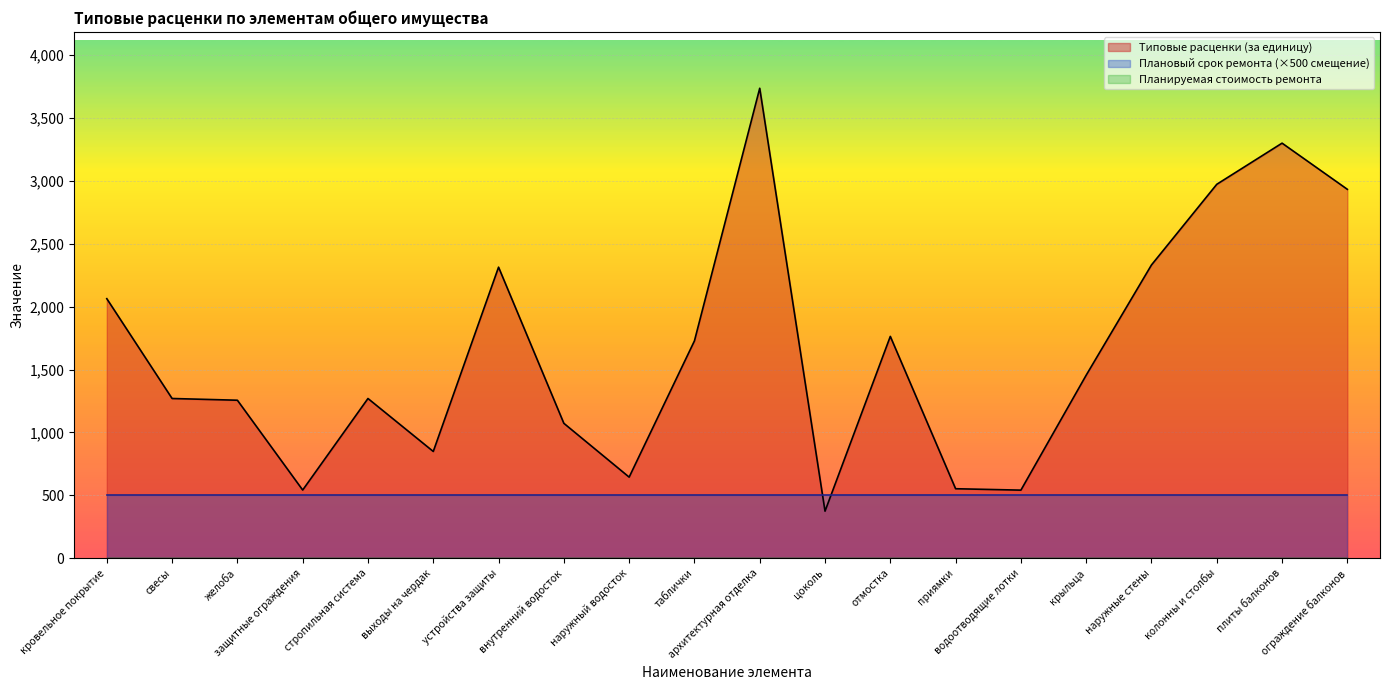

Reading right to left, list all the values displayed in this chart.

Типовые расценки (за единицу): ограждение балконов=2931.9	плиты балконов=3298.8	колонны и столбы=2971.8	наружные стены=2331.0	крыльца=1455.0	водоотводящие лотки=541.4	приямки=552.6	отмостка=1763.2	цоколь=374.2	архитектурная отделка=3735.1	таблички=1727.4	наружный водосток=644.9	внутренний водосток=1072.5	устройства защиты=2313.3	выходы на чердак=848.8	стропильная система=1269.7	защитные ограждения=542.3	желоба=1256.0	свесы=1269.7	кровельное покрытие=2062.8
Планируемая стоимость ремонта: ограждение балконов=0.0	плиты балконов=0.0	колонны и столбы=0.0	наружные стены=0.0	крыльца=0.0	водоотводящие лотки=0.0	приямки=0.0	отмостка=0.0	цоколь=0.0	архитектурная отделка=0.0	таблички=0.0	наружный водосток=0.0	внутренний водосток=0.0	устройства защиты=0.0	выходы на чердак=0.0	стропильная система=0.0	защитные ограждения=0.0	желоба=0.0	свесы=0.0	кровельное покрытие=0.0
Плановый срок ремонта: ограждение балконов=2024.0	плиты балконов=2024.0	колонны и столбы=2024.0	наружные стены=2024.0	крыльца=2024.0	водоотводящие лотки=2024.0	приямки=2024.0	отмостка=2024.0	цоколь=2024.0	архитектурная отделка=2024.0	таблички=2024.0	наружный водосток=2024.0	внутренний водосток=2024.0	устройства защиты=2024.0	выходы на чердак=2024.0	стропильная система=2024.0	защитные ограждения=2024.0	желоба=2024.0	свесы=2024.0	кровельное покрытие=2024.0